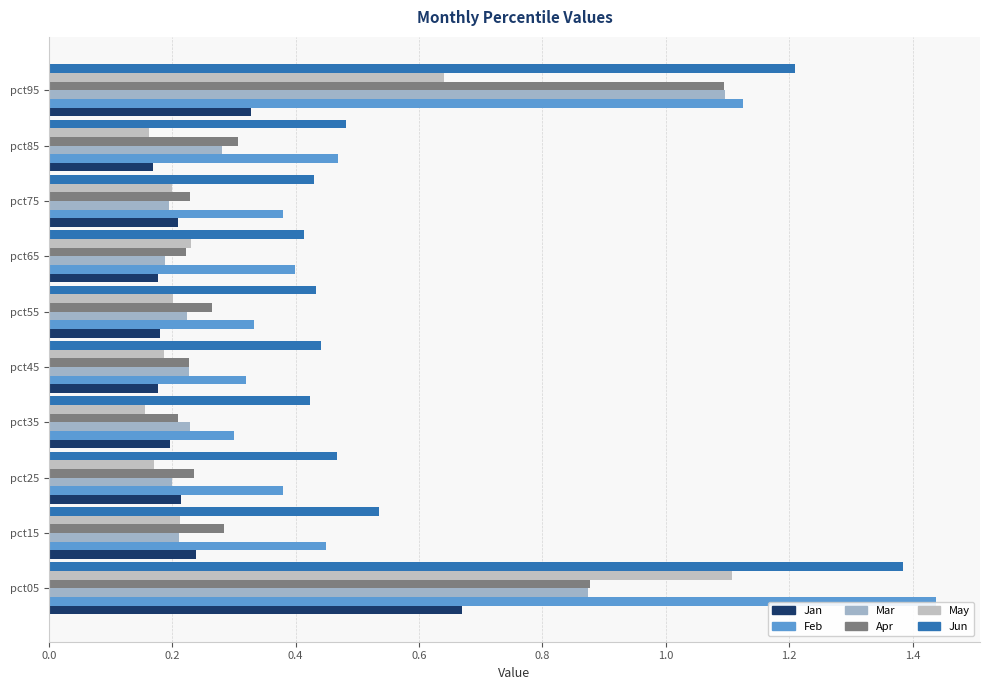

How many distinct data groups are displayed?

6